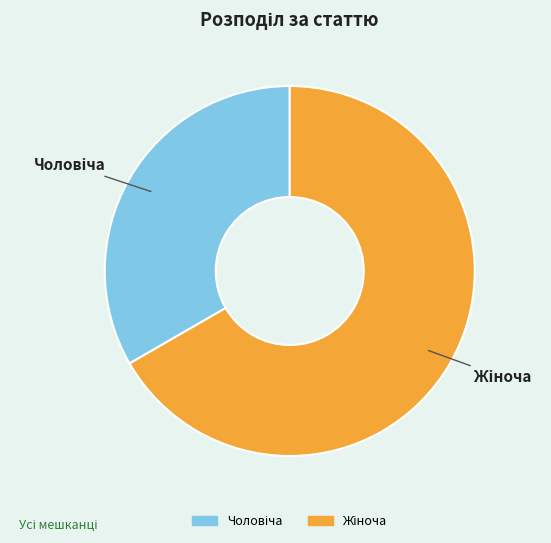

How many segments does this pie chart have?

2